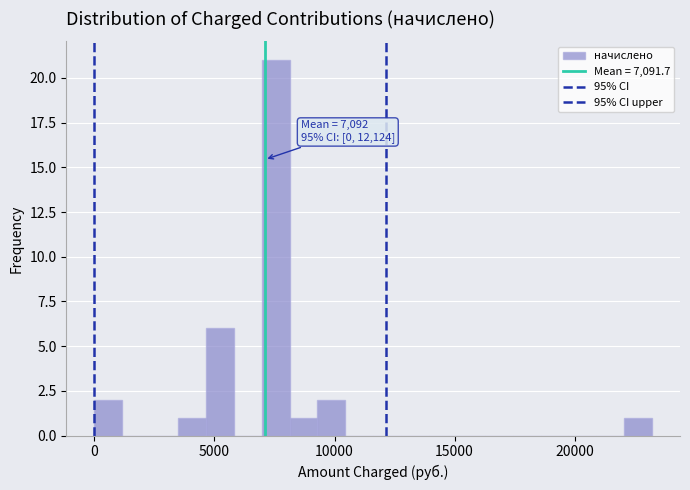

Around what value on the x-axis is the tallest bar? Give the approximate position of its centre, as read against the axis.

7500